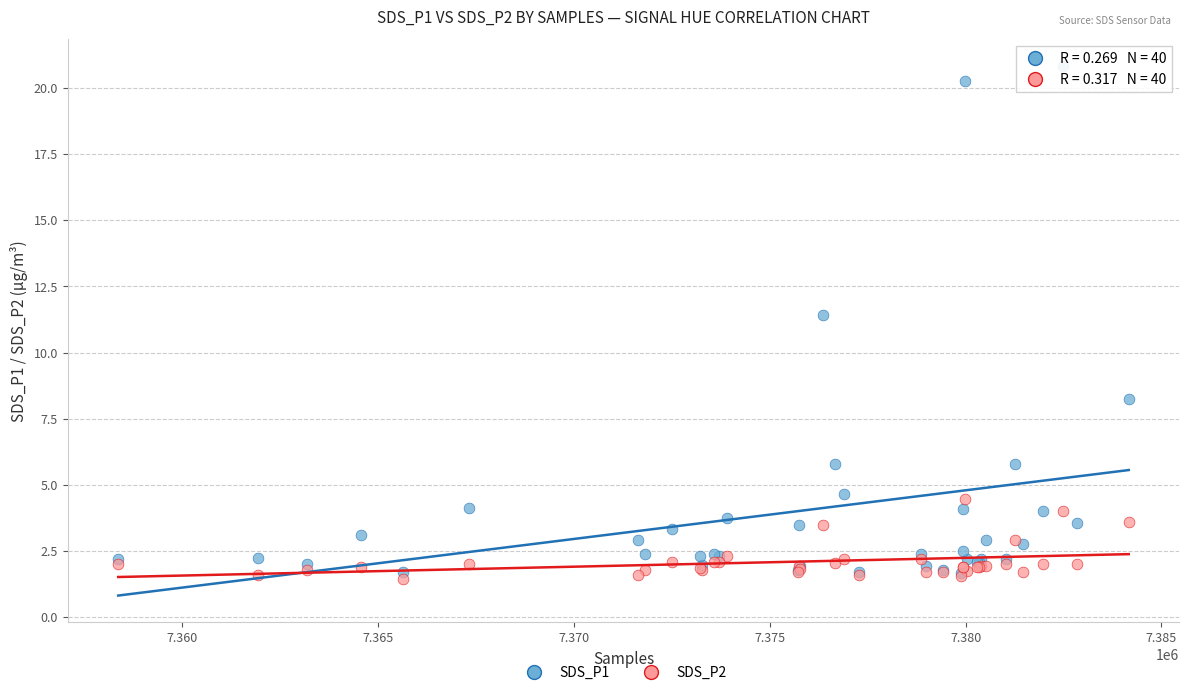

Which series contains the lowest Y value?

SDS_P2